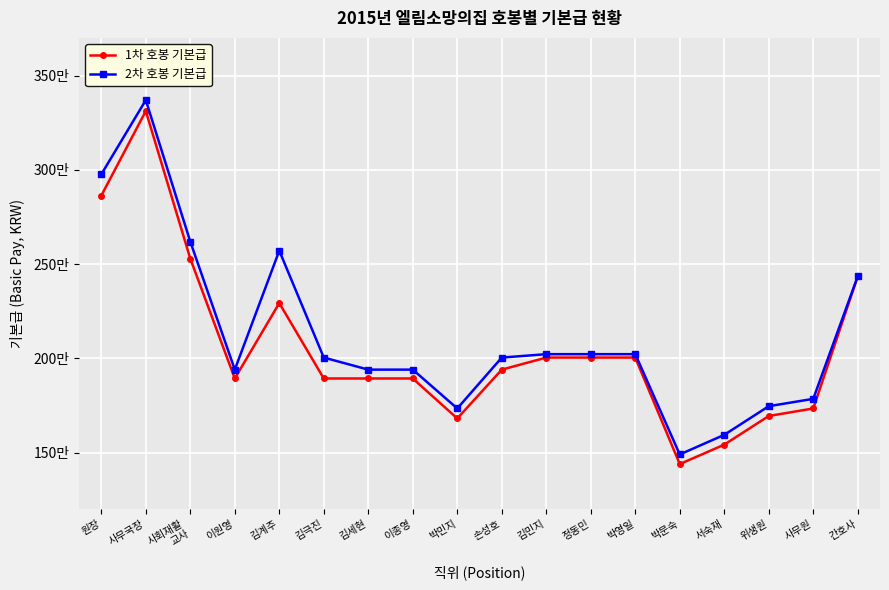

Is it true that 2차 호봉 기본급 equals 2435000 at 간호사?

True